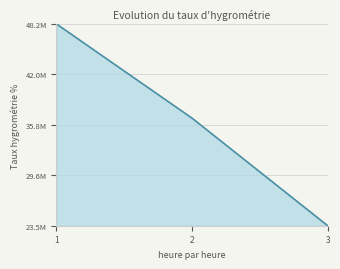

Count the values in the range 23477621 to 48162391.

3